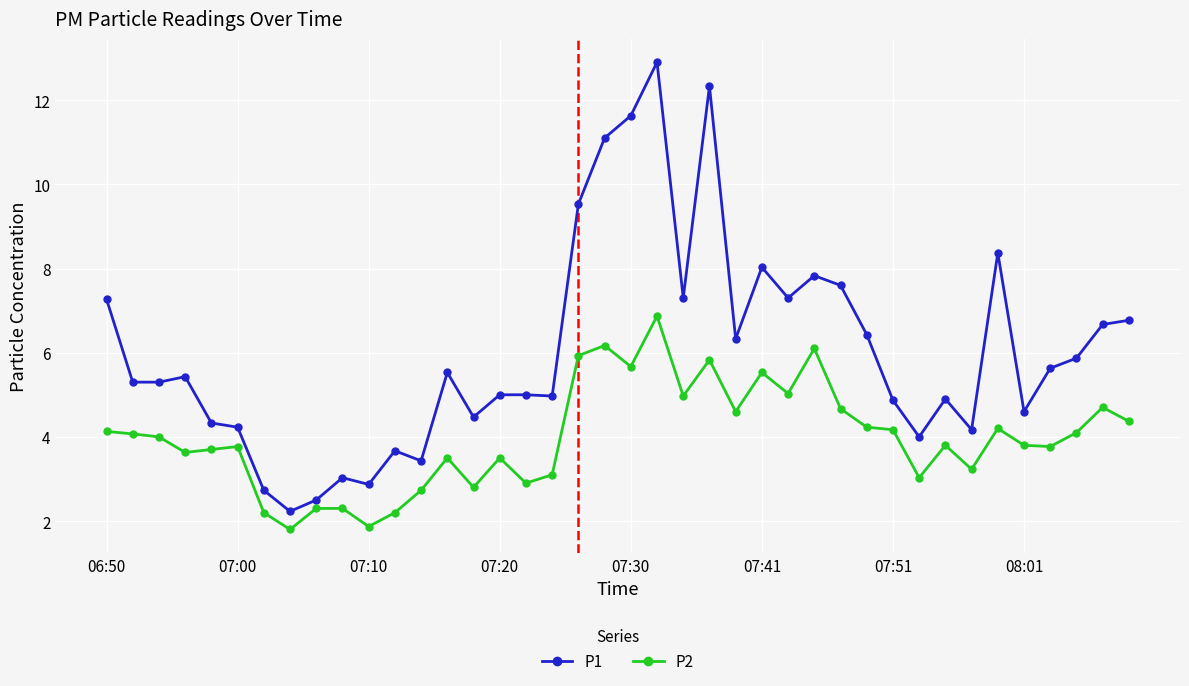

What is the maximum value for P1?

12.9